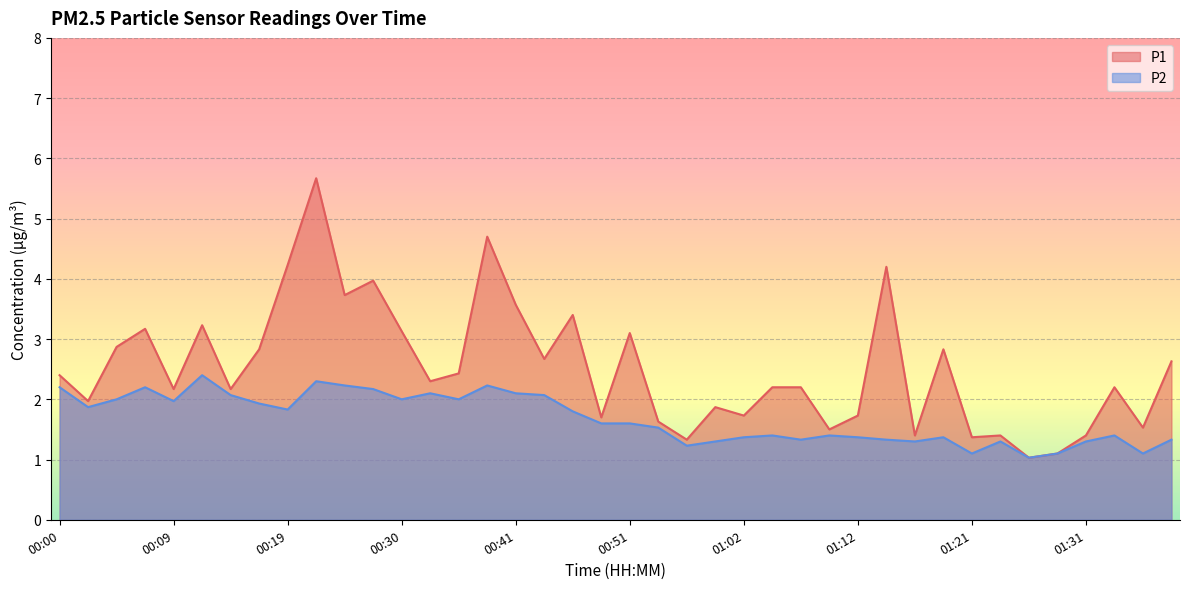

True or false: P2 has a value of 1.4 at 01:09.

True